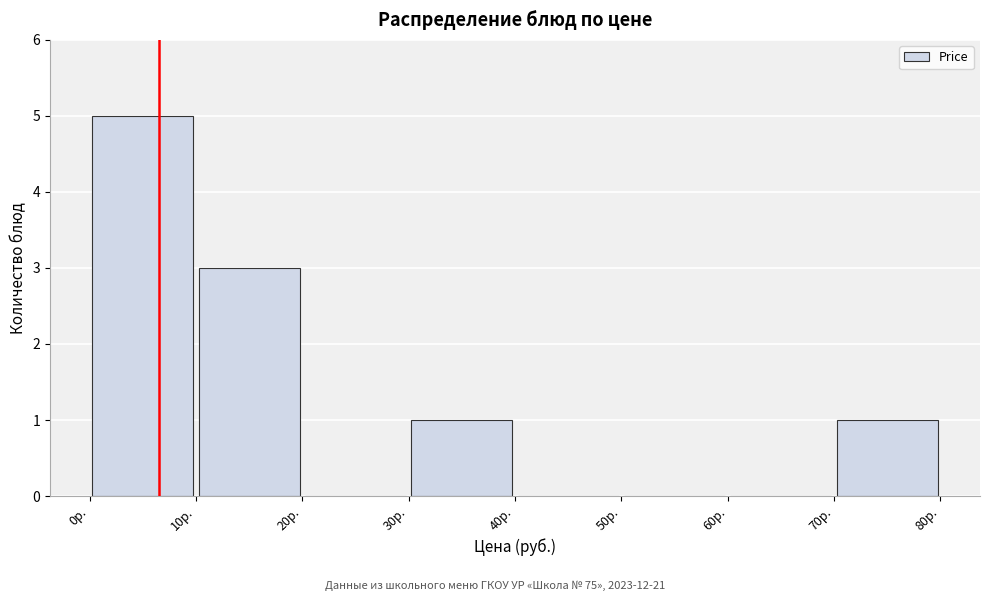

Reading left to right, transcribe this chart: for each bar, give the range it covers on the x-axis and its height. The values are not printed on the chart, so give them approximately, as read against the axis.

0 to 10: 5
10 to 20: 3
20 to 30: 0
30 to 40: 1
40 to 50: 0
50 to 60: 0
60 to 70: 0
70 to 80: 1